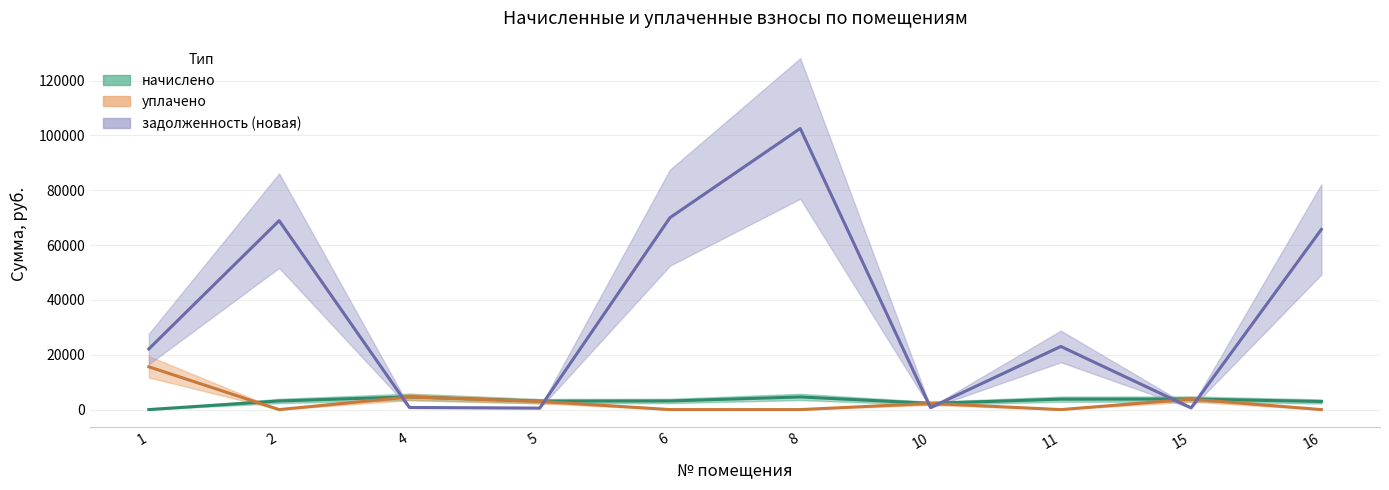

Reading left to right, what are all the values shown in this chart?

начислено: 1=9.0	2=3148.5	4=4649.6	5=3086.9	6=3148.5	8=4611.1	10=2278.6	11=3802.8	15=3849.0	16=2956.0
уплачено: 1=15608.2	2=0.0	4=4597.0	5=3000.0	6=0.0	8=0.0	10=2249.2	11=0.0	15=3805.5	16=0.0
задолженность (новая): 1=22131.7	2=68923.6	4=774.9	5=545.1	6=70022.1	8=102550.8	10=731.0	11=23034.7	15=641.5	16=65741.9